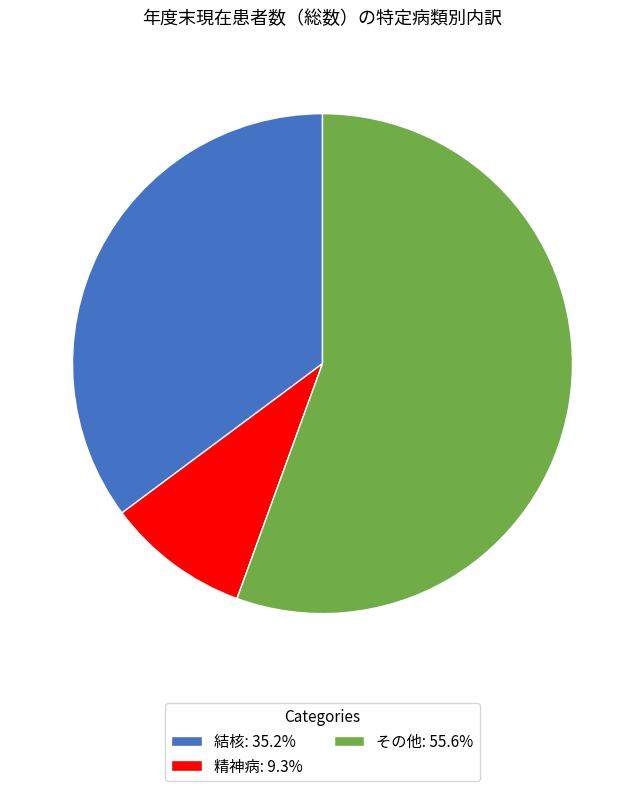

Approximately how many times larger is the value at 結核: 35.2% compared to 精神病: 9.3%?

3.8